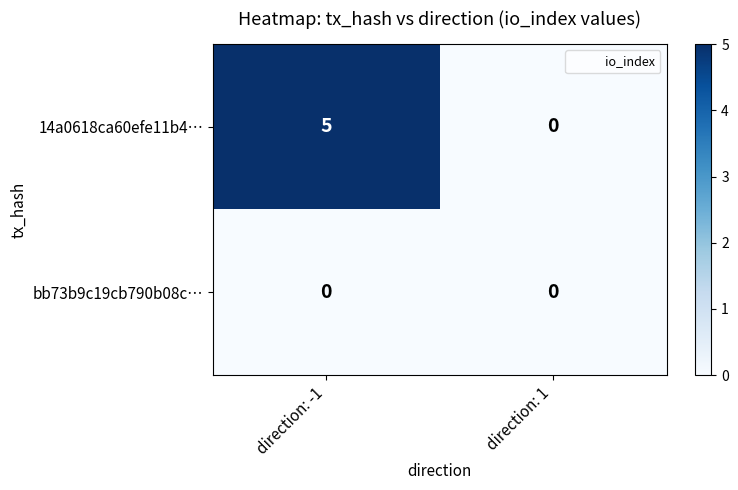

At which category is the sum across all series the highest?

direction: -1